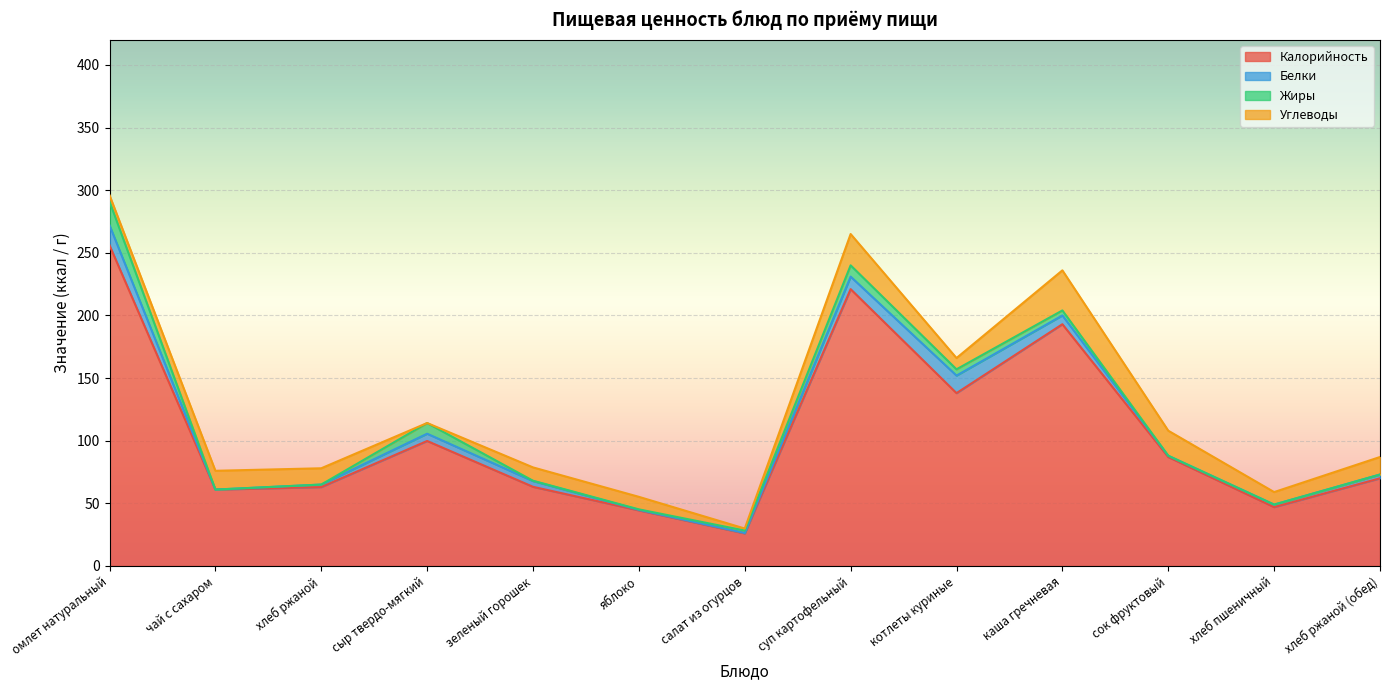

Is it true that Белки equals 5.8 at сыр твердо-мягкий?

True